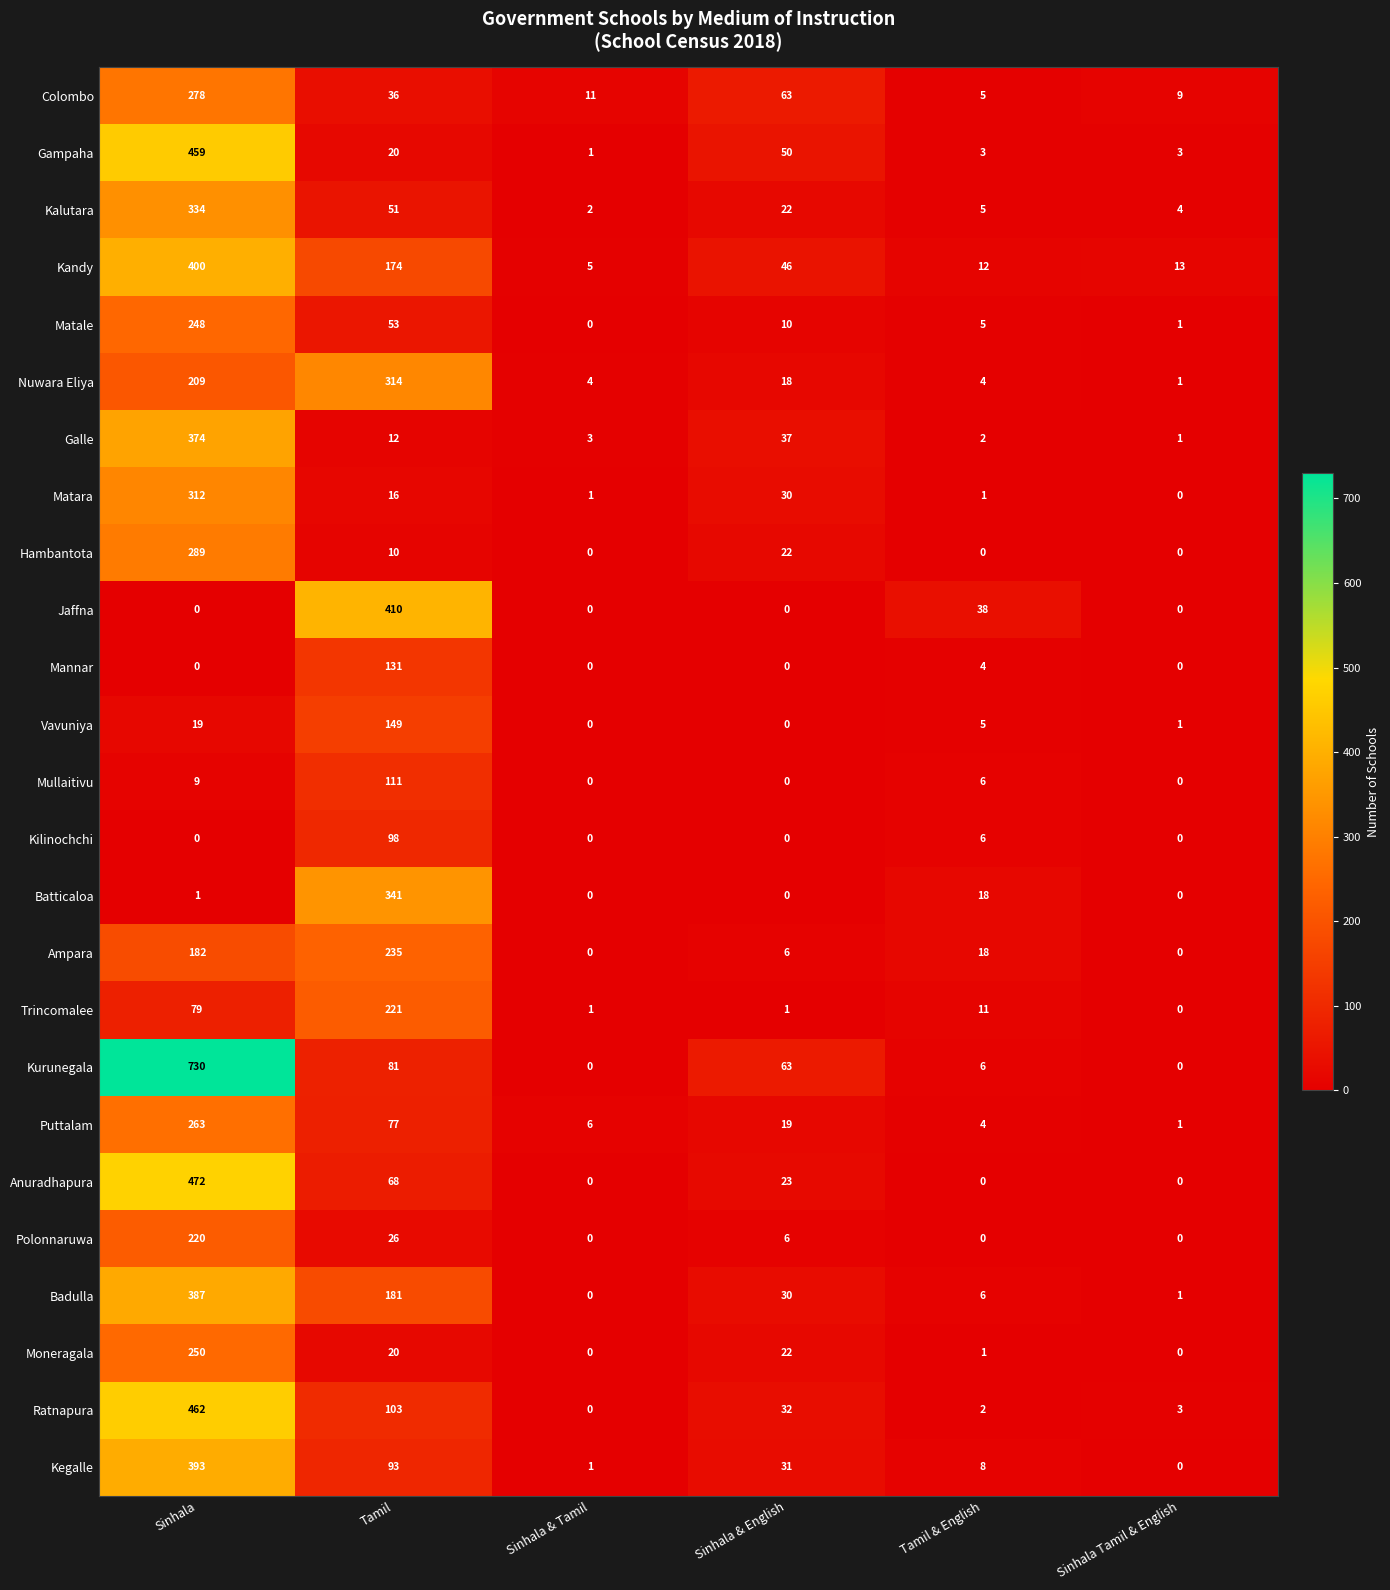

What is the greatest value displayed?

730